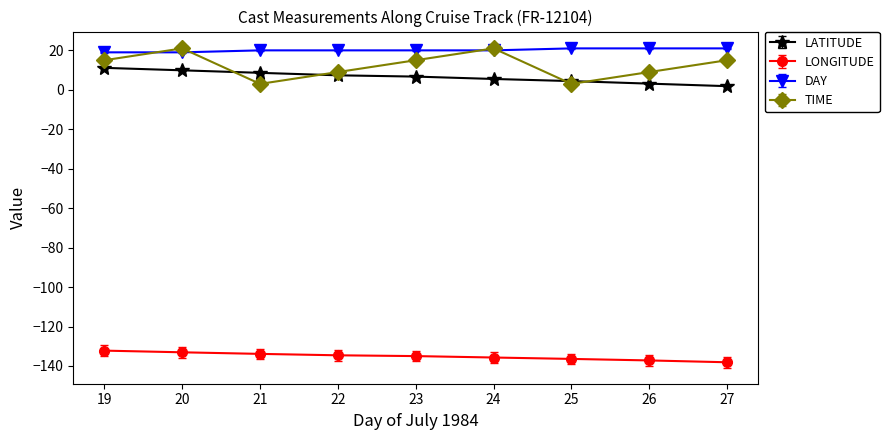

What is the greatest value displayed?

21.0